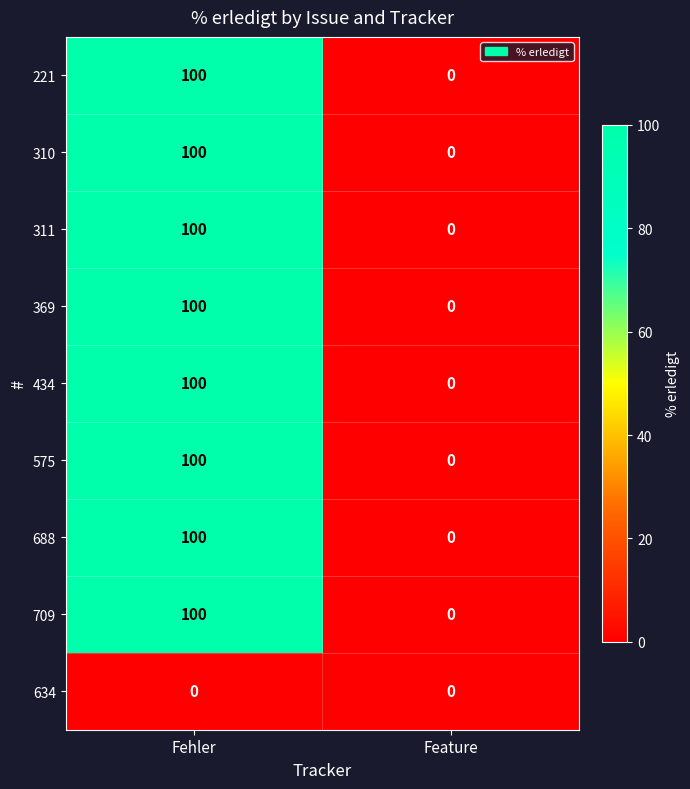

Reading right to left, list all the values displayed in this chart.

221: Feature=0	Fehler=100
310: Feature=0	Fehler=100
311: Feature=0	Fehler=100
369: Feature=0	Fehler=100
434: Feature=0	Fehler=100
575: Feature=0	Fehler=100
688: Feature=0	Fehler=100
709: Feature=0	Fehler=100
634: Feature=0	Fehler=0